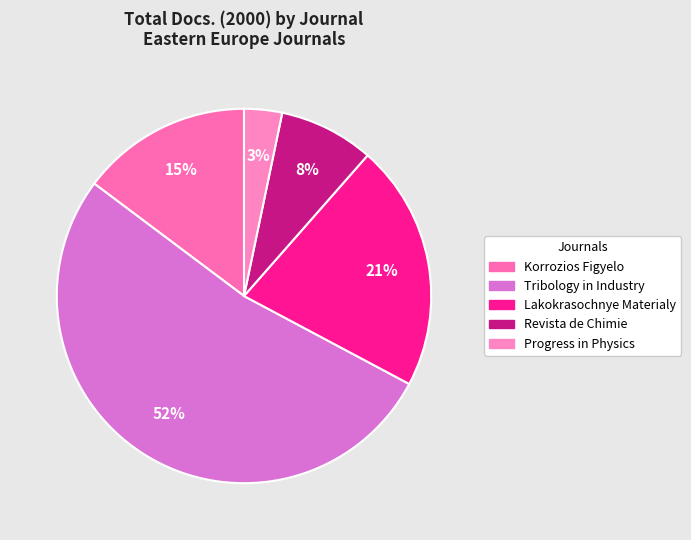

Combined, do Progress in Physics and Tribology in Industry account for over 50%?

Yes